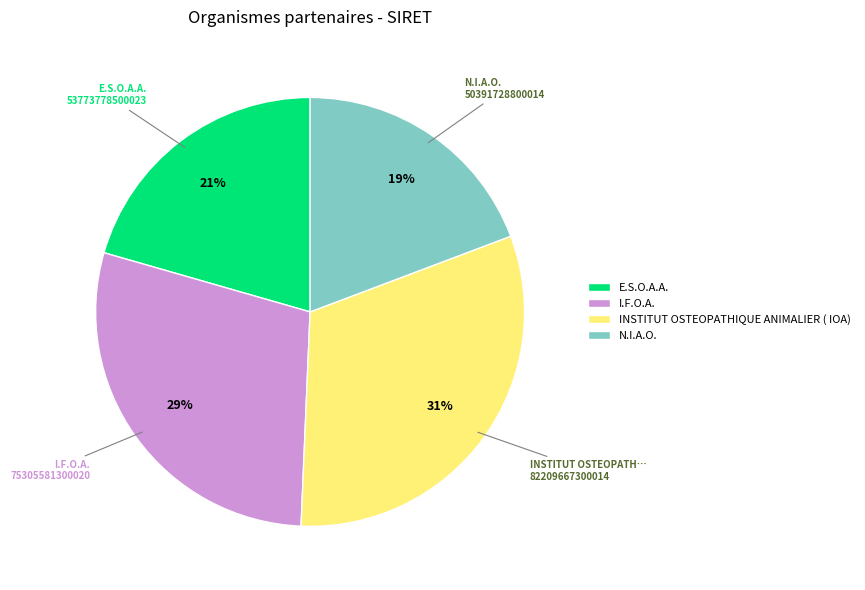

Approximately how many times larger is the value at I.F.O.A. compared to E.S.O.A.A.?

1.4